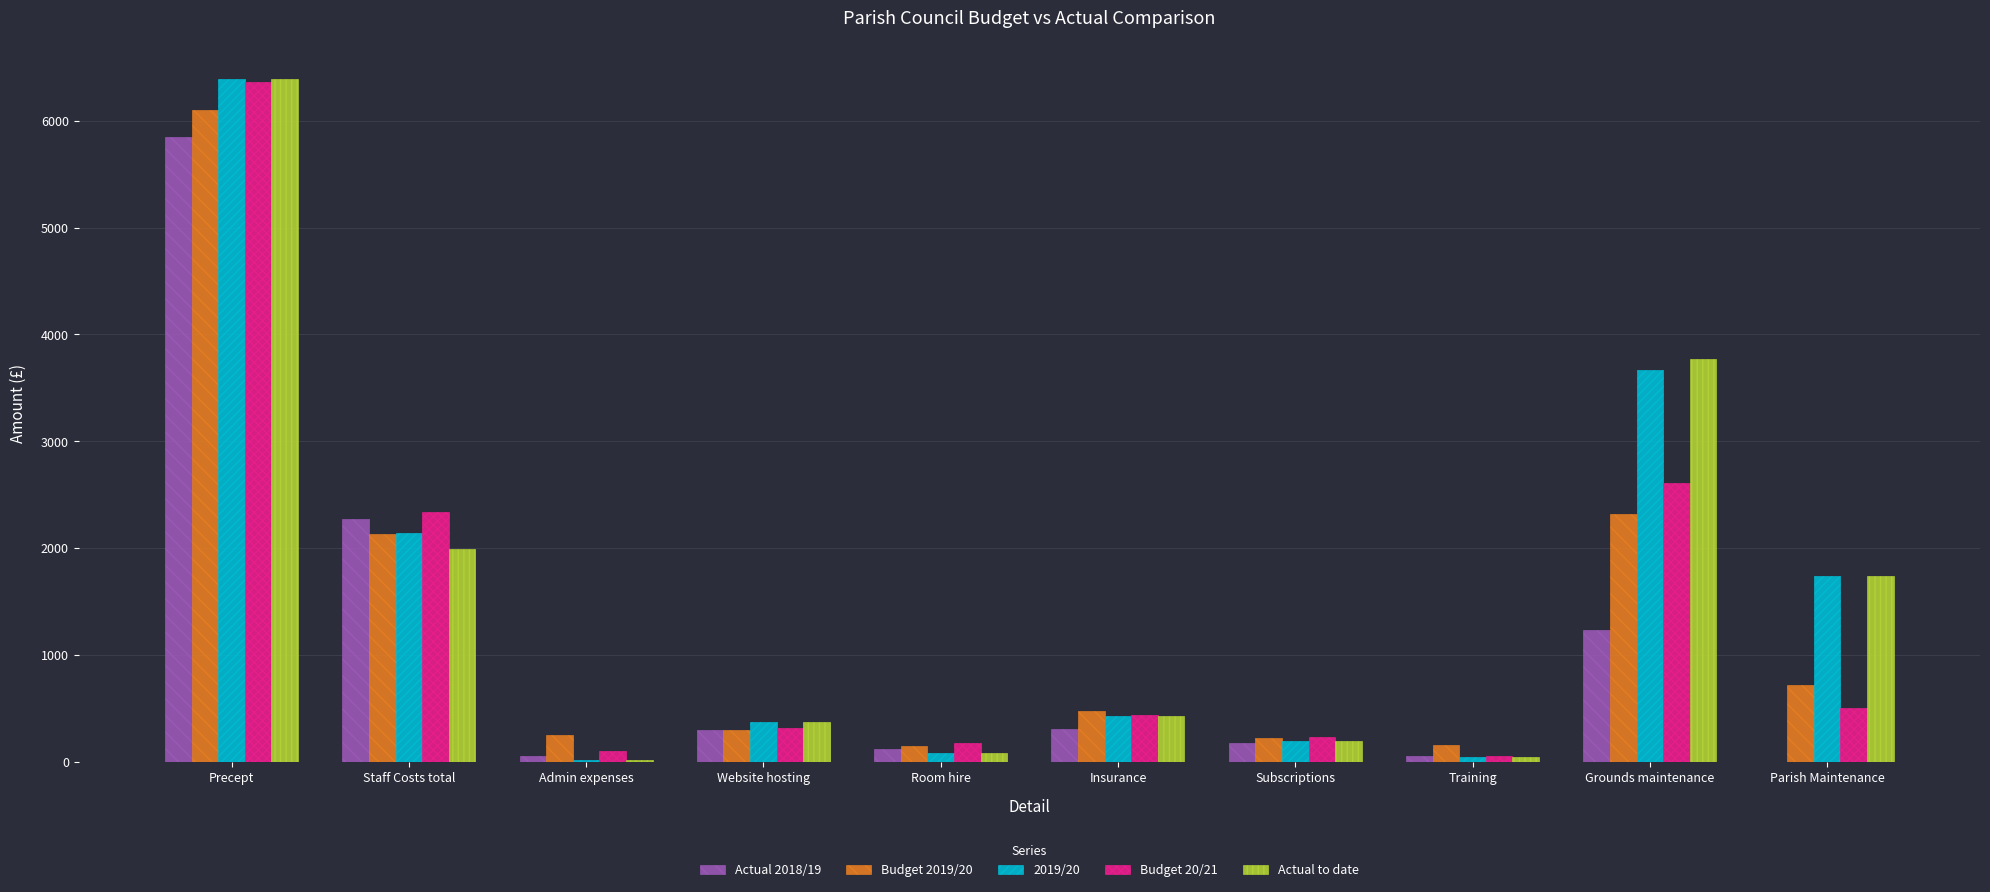

What is the greatest value displayed?

6394.0